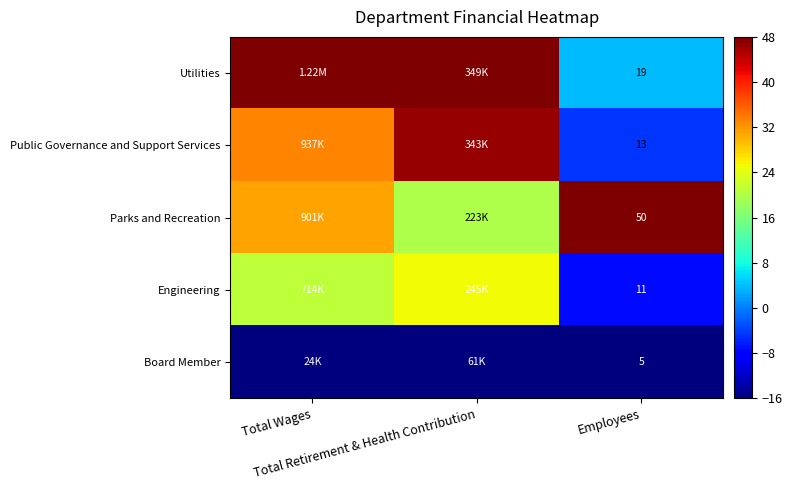

At Total Wages, list the series in order from largest to smallest.

Utilities, Public Governance and Support Services, Parks and Recreation, Engineering, Board Member